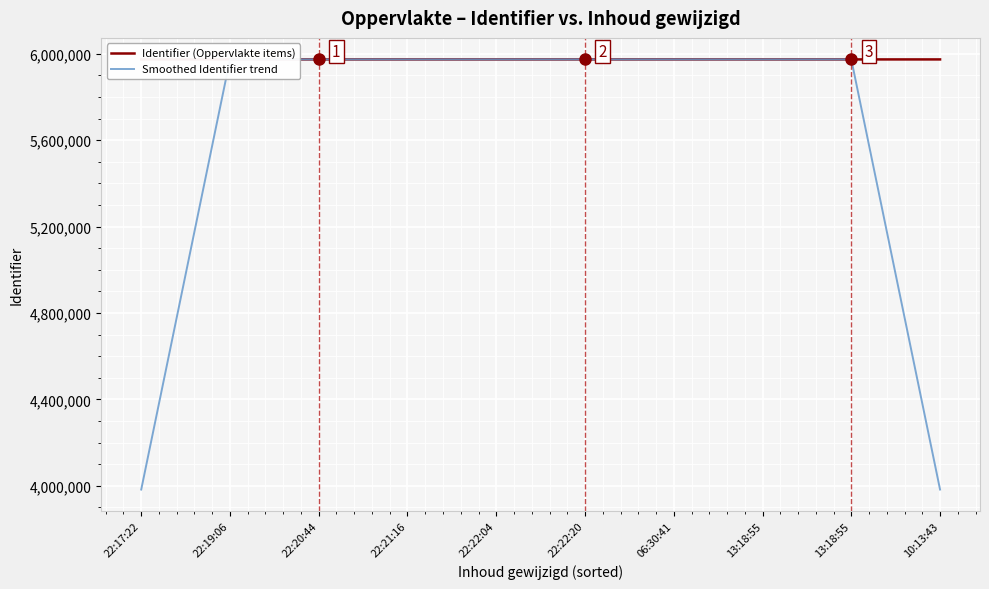

What is the sum of the Smoothed Identifier trend values at 13:18:55 and 22:22:20?

11947979.3